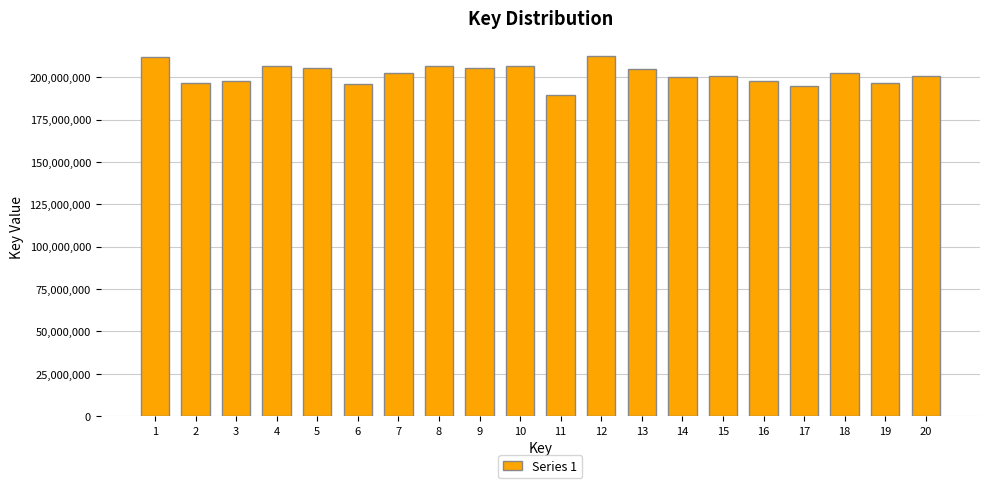

What is the value of the 5th bar from the left?

205327818